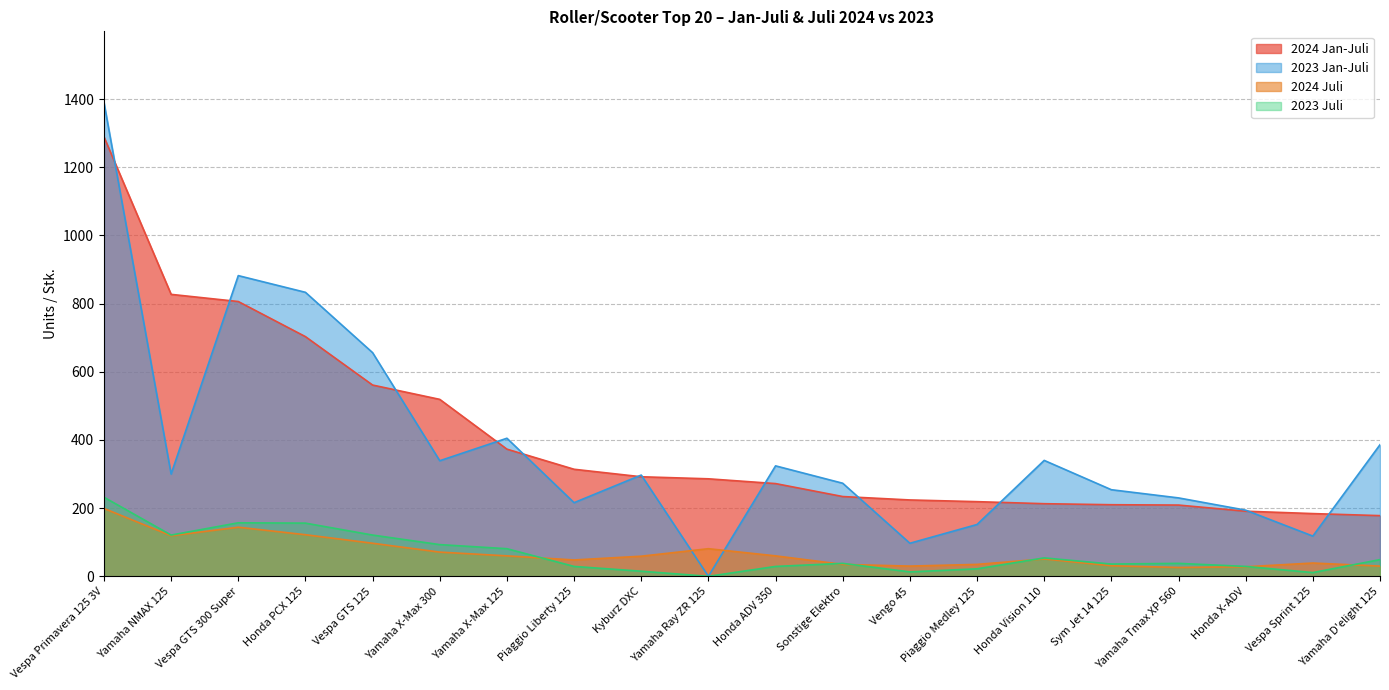

What are all the series names shown in the legend?

2024 Jan-Juli, 2023 Jan-Juli, 2024 Juli, 2023 Juli